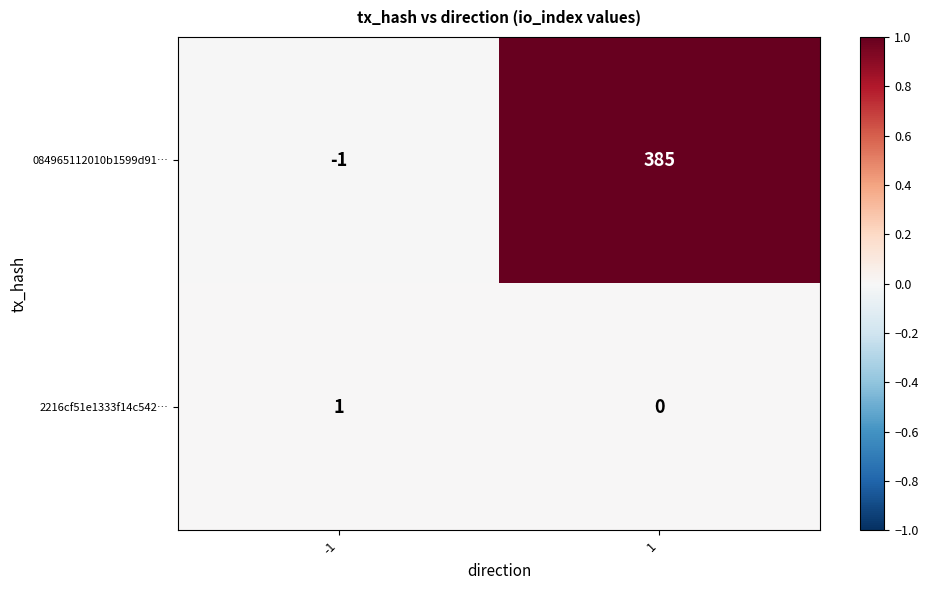

Reading left to right, list all the values displayed in this chart.

084965112010b1599d91…: -1	385
2216cf51e1333f14c542…: 1	0